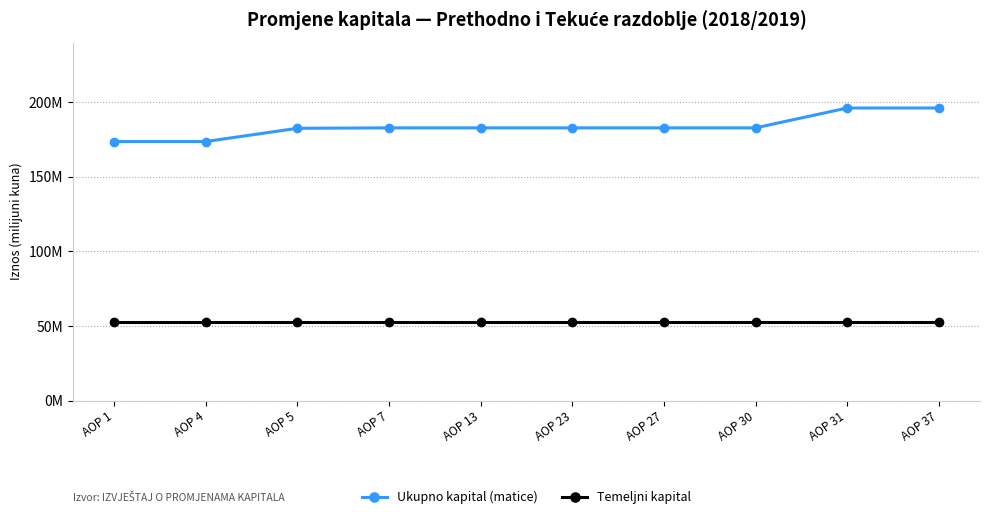

Does the chart have visible grid lines?

Yes